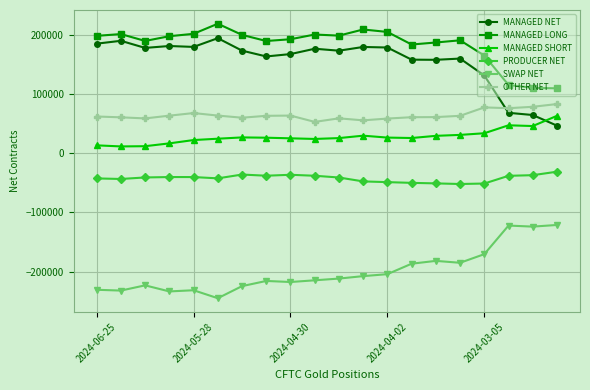

Which series has the largest total across all categories?

MANAGED LONG